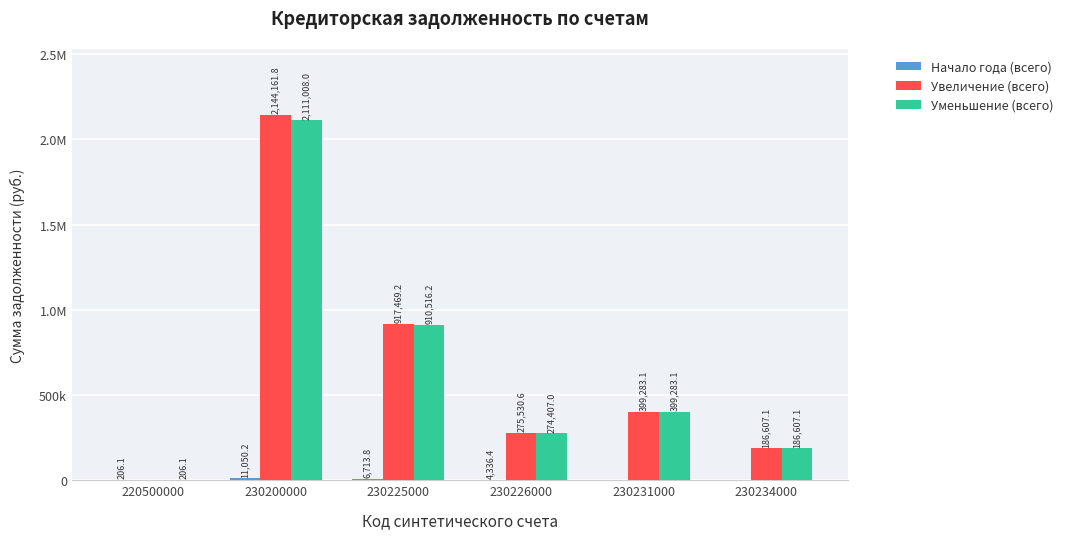

Are the bars grouped side by side (vs. stacked)?

Yes